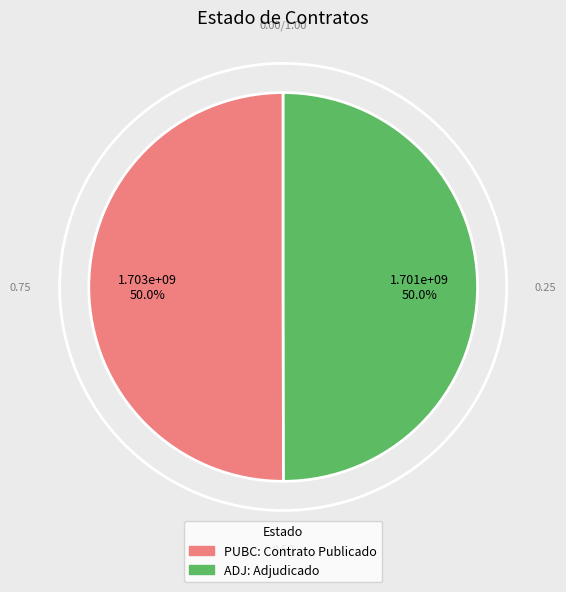

The ADJ slice represents 64% of the pie. True or false?

False